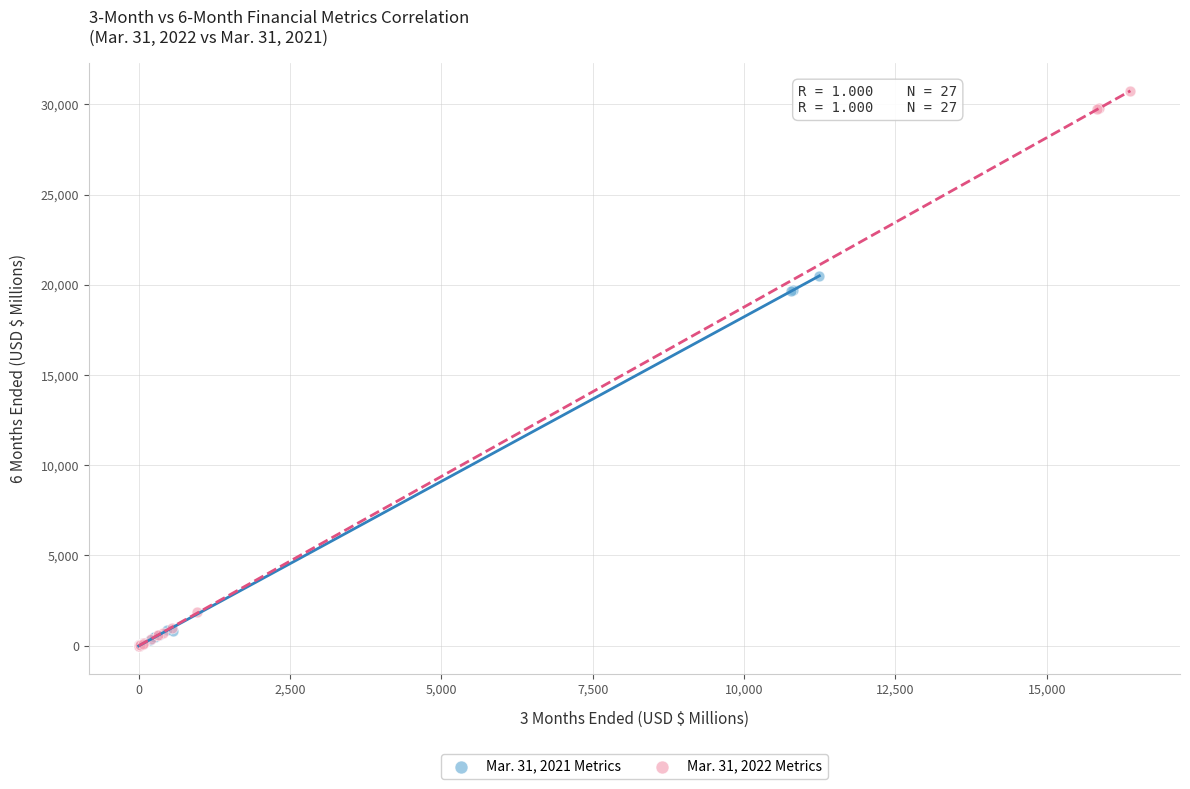

Which series has the largest Y range (max minus min)?

Mar. 31, 2022 Metrics